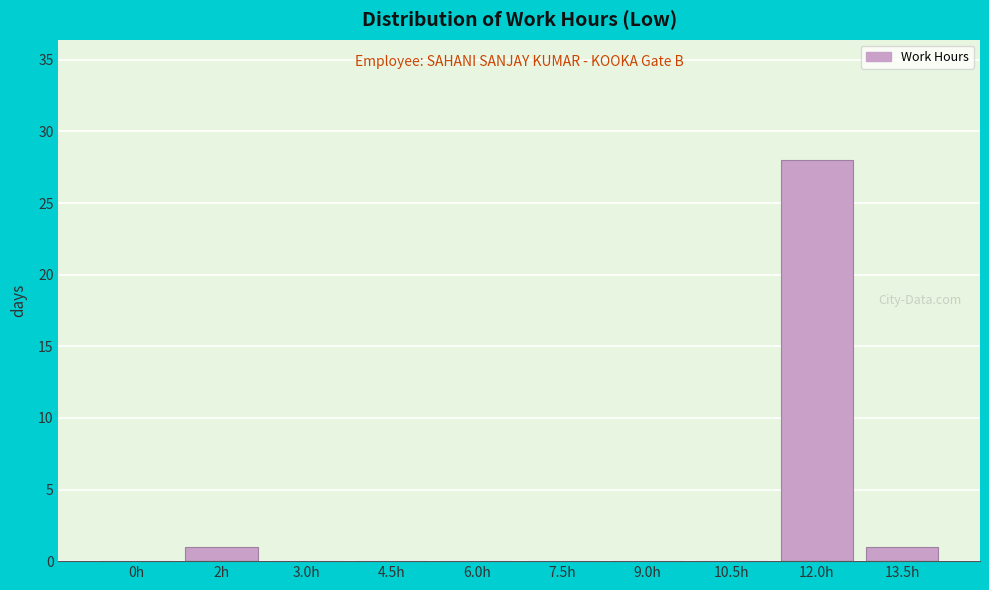

Reading left to right, what are all the values shown in this chart?

0h=0	2h=1	3.0h=0	4.5h=0	6.0h=0	7.5h=0	9.0h=0	10.5h=0	12.0h=28	13.5h=1